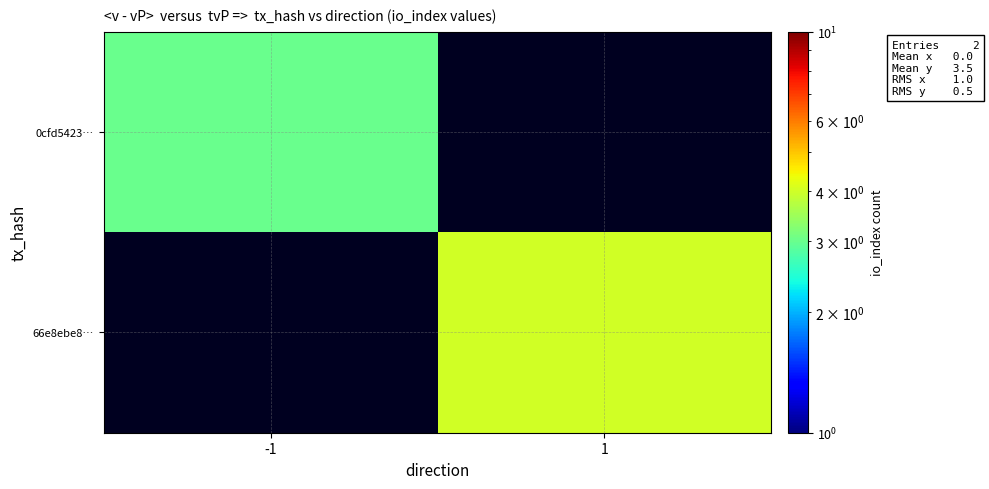

Which series has the widest spread of values?

66e8ebe8…